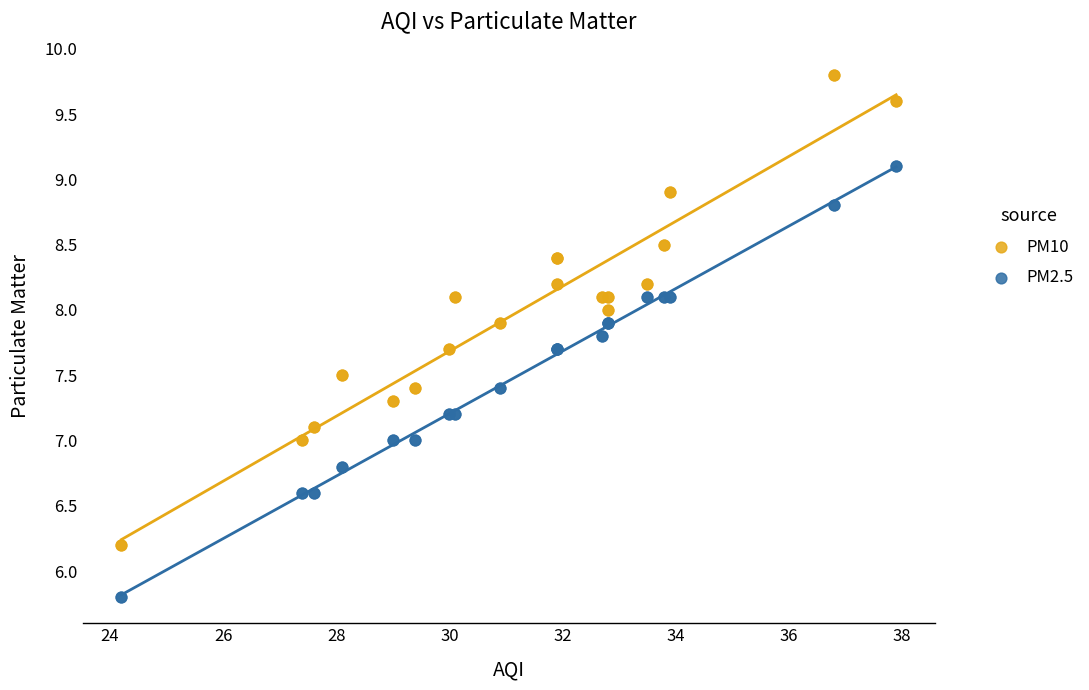

What is the X range (max minus min) for the scatter plot?

13.7